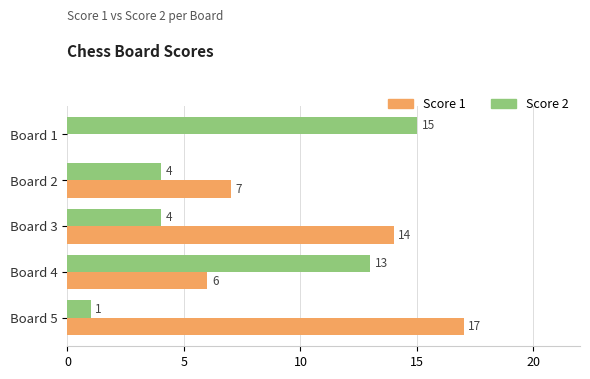

Which series has the largest total across all categories?

Score 1